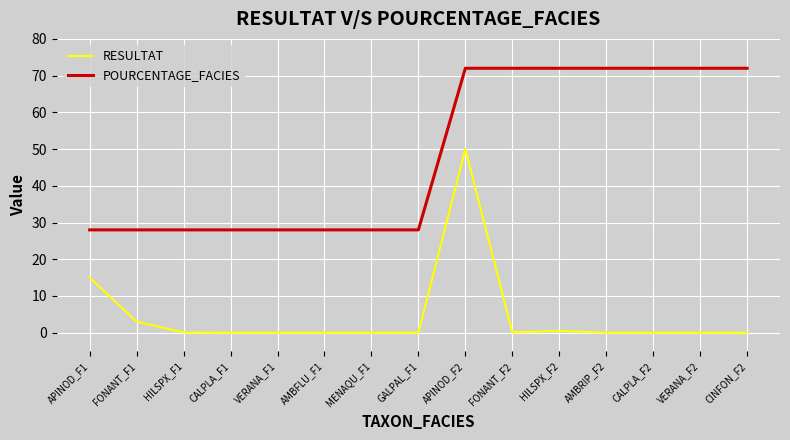

What is the sum of the POURCENTAGE_FACIES values at FONANT_F1 and CALPLA_F1?

56.0